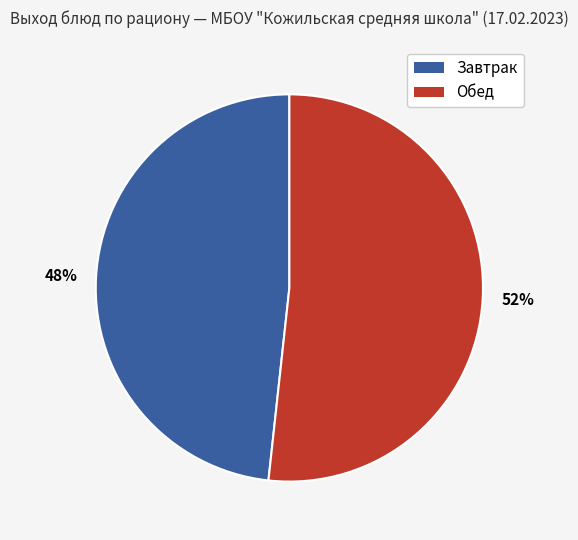

Is there a majority slice in this chart?

Yes